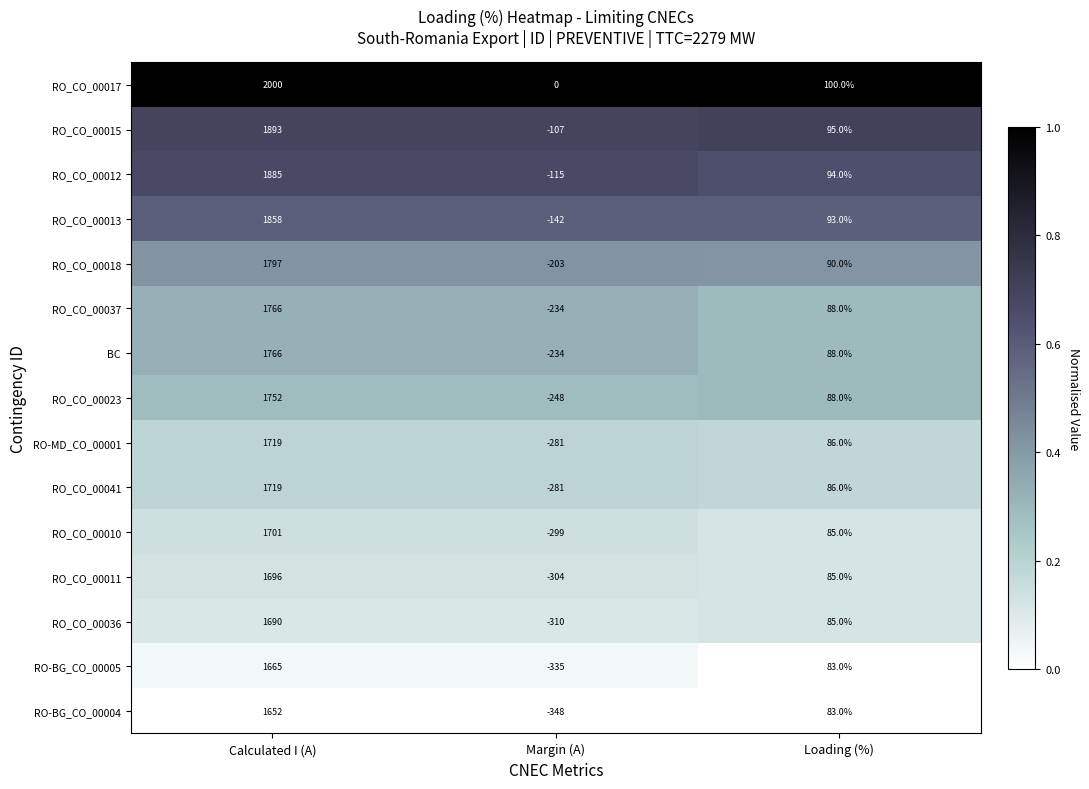

Which series has the largest total across all categories?

RO_CO_00017